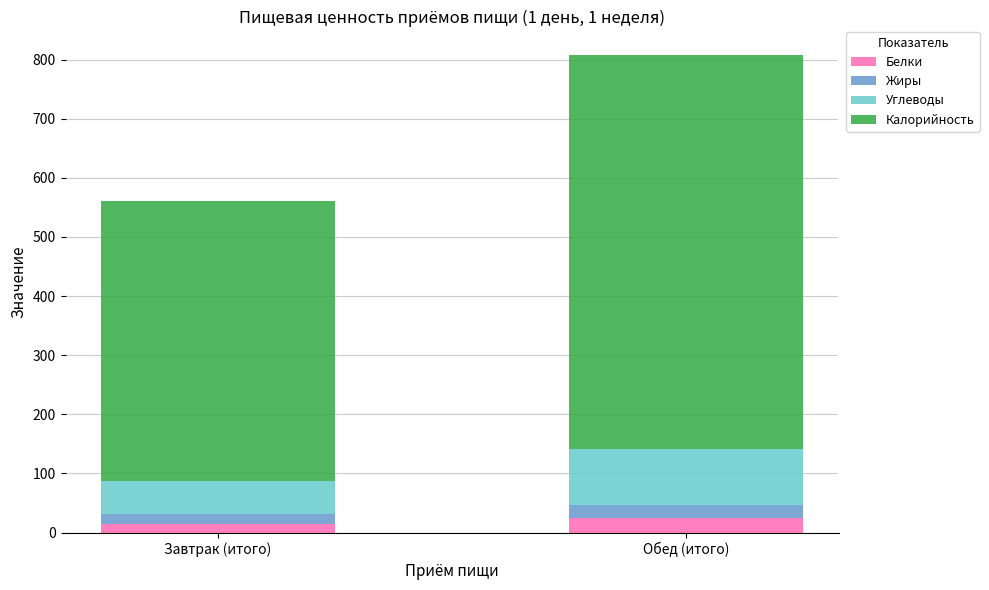

Count the number of data series in this chart.

4